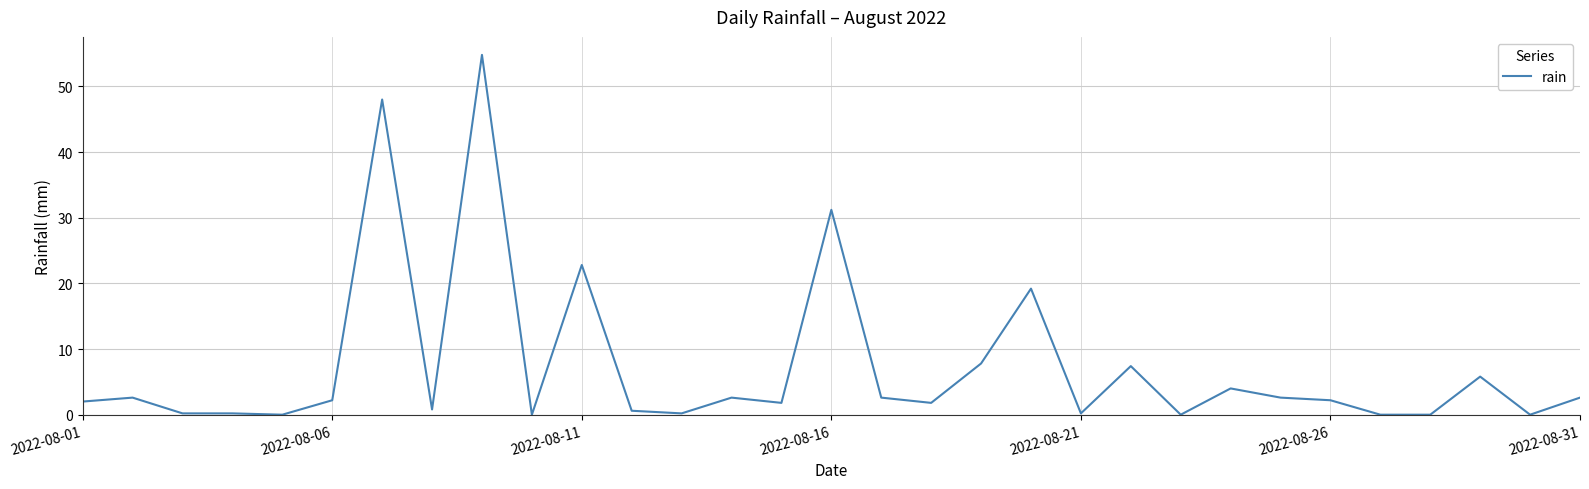

What is the difference between the maximum and minimum values?

54.8